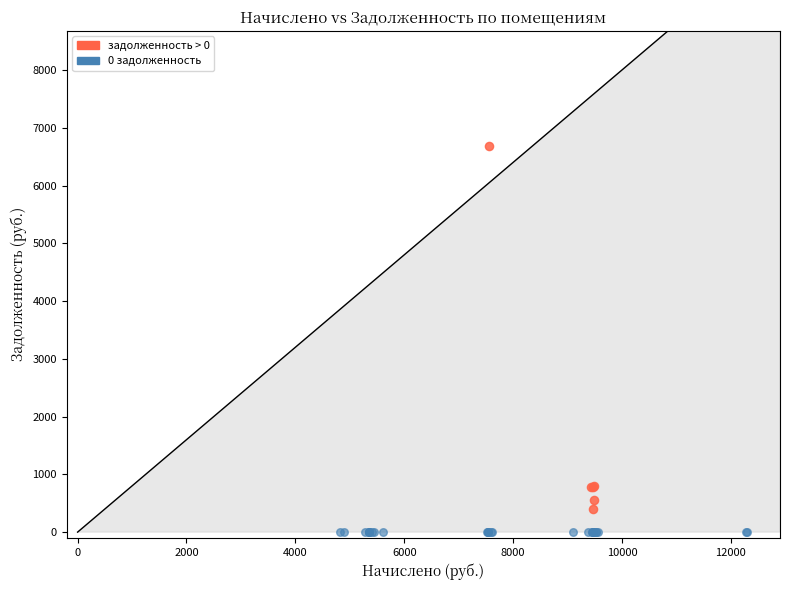

Which series reaches the minimum Y coordinate?

0 задолженность